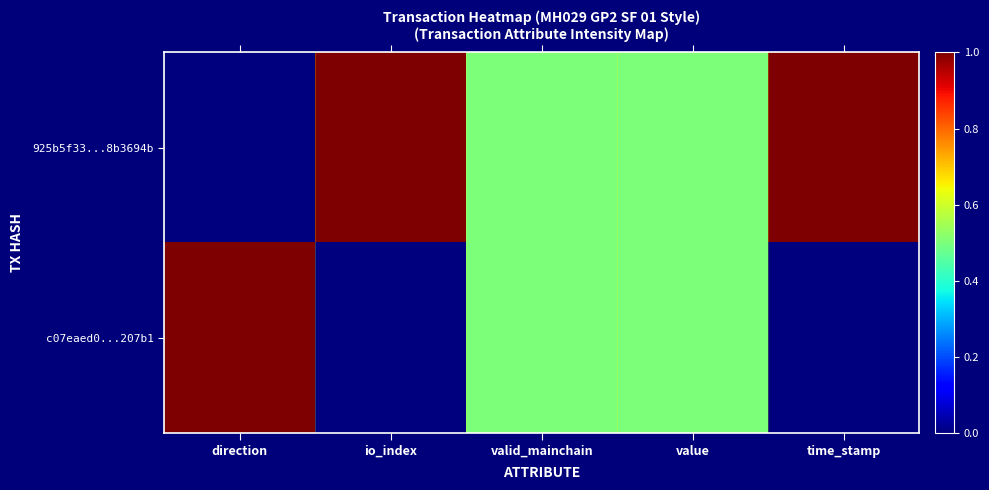

Reading right to left, transcribe all the data shown in this chart.

925b5f33...8b3694b: time_stamp=1.0	value=0.5	valid_mainchain=0.5	io_index=1.0	direction=0.0
c07eaed0...207b1: time_stamp=0.0	value=0.5	valid_mainchain=0.5	io_index=0.0	direction=1.0